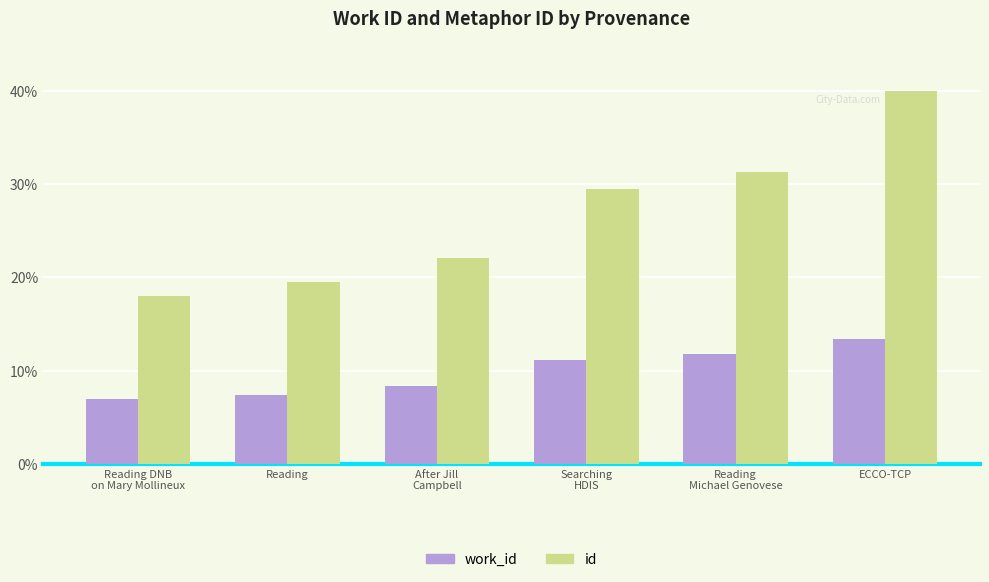

Which label corresponds to the largest value in the chart?

ECCO-TCP